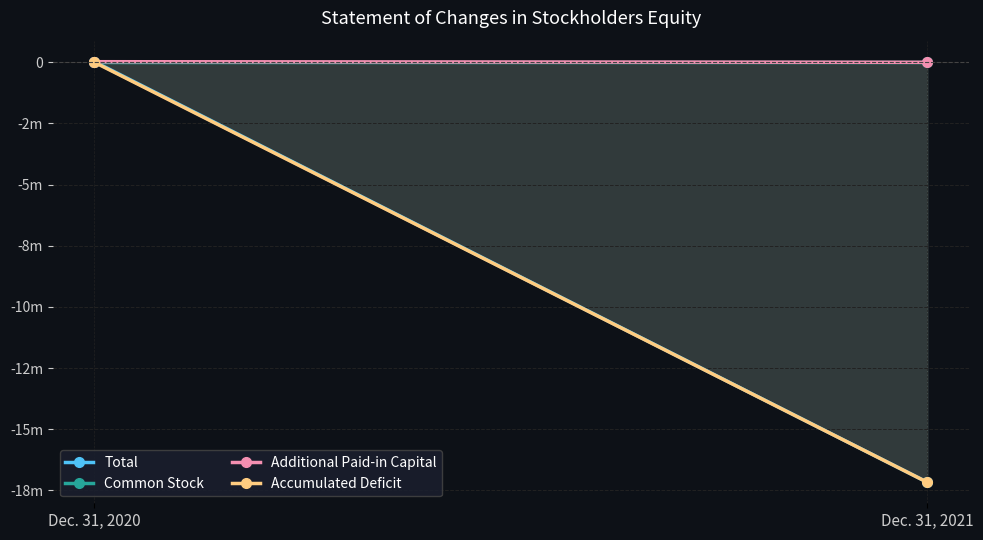

Is it true that Additional Paid-in Capital equals -15899 at Dec. 31, 2021?

False